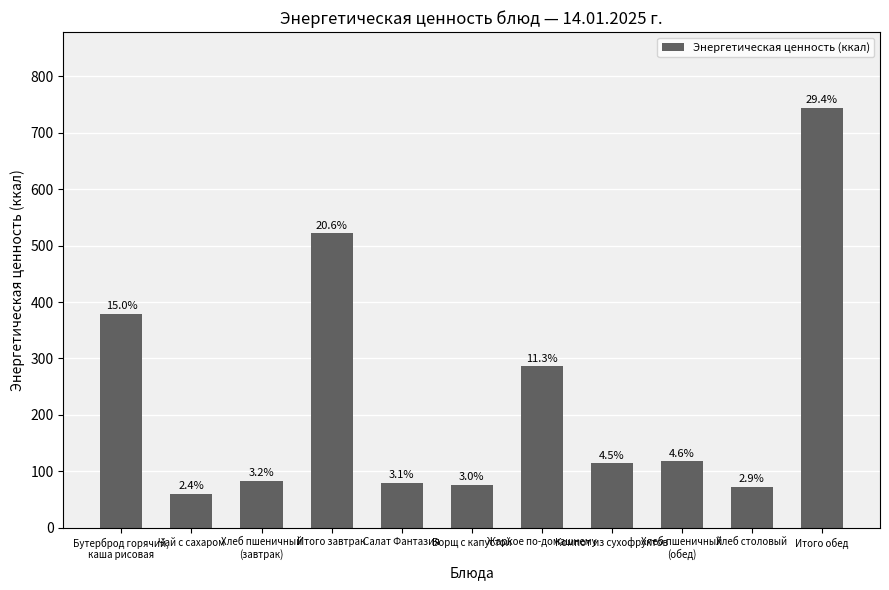

List the labels in order of value, smallest first.

Чай с сахаром, Хлеб столовый, Борщ с капустой, Салат Фантазия, Хлеб пшеничный
(завтрак), Компот из сухофруктов, Хлеб пшеничный
(обед), Жаркое по-домашнему, Бутерброд горячий,
каша рисовая, Итого завтрак, Итого обед